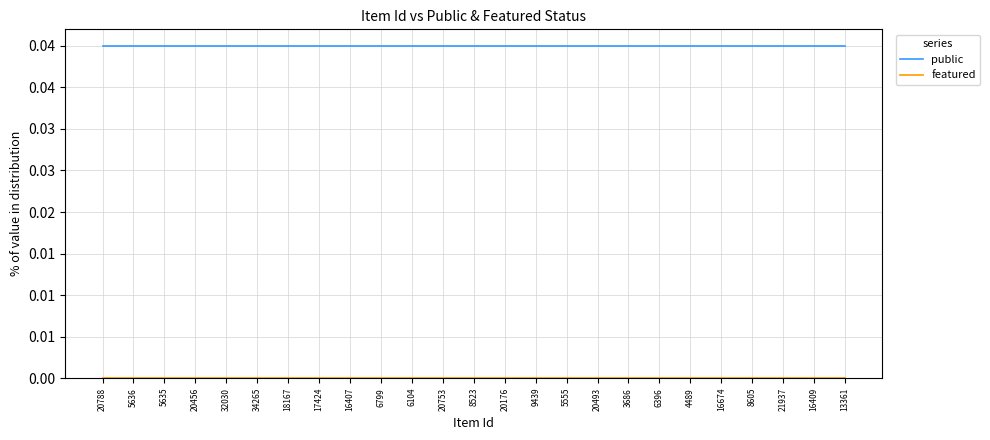

Rank the series at 5635 from lowest to highest value.

featured, public